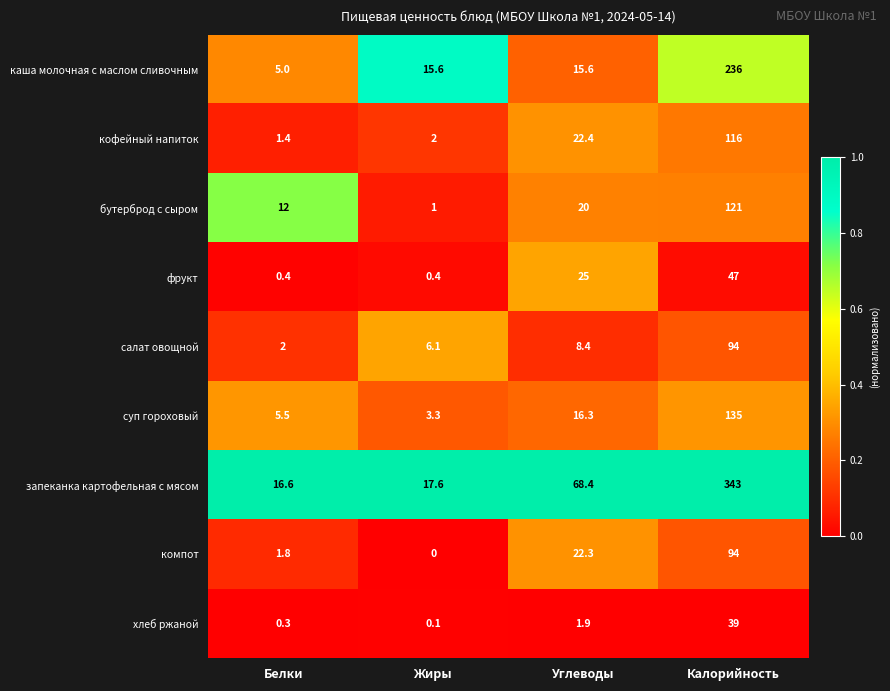

At how many categories does at least one series exceed 0?

4